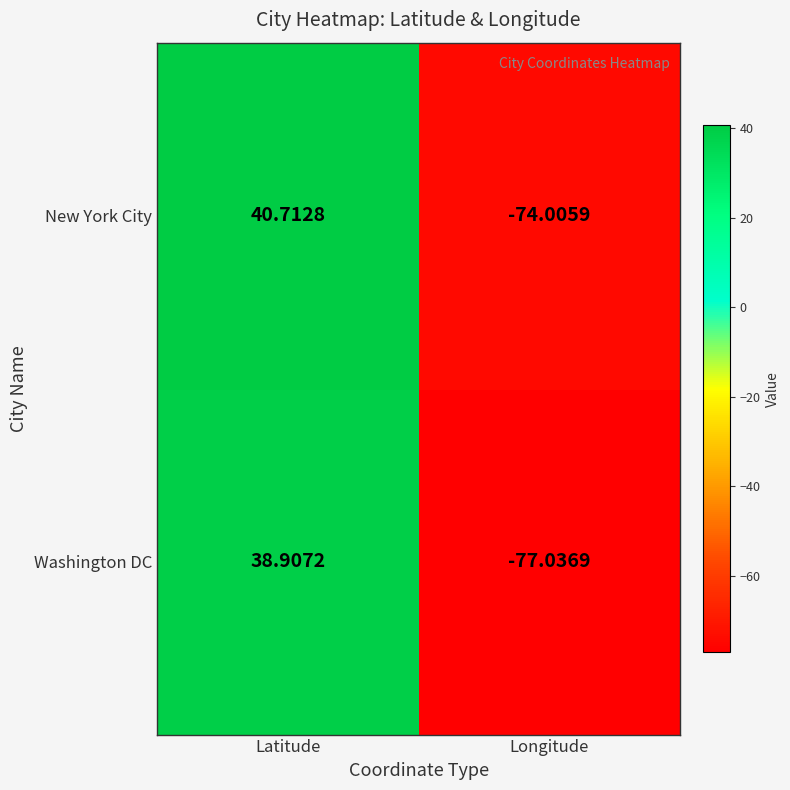

Which series has the largest range (max minus min)?

Washington DC